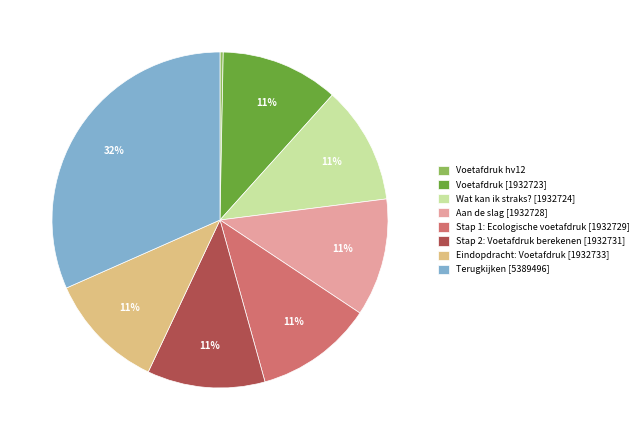

The Voetafdruk [1932723] slice represents 11% of the pie. True or false?

True